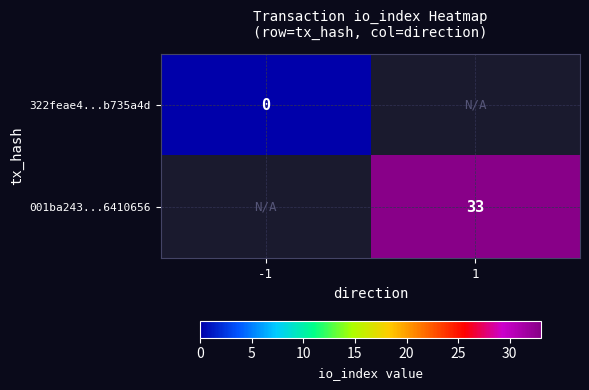

The 001ba243...6410656 series shows 33 at 1. True or false?

True